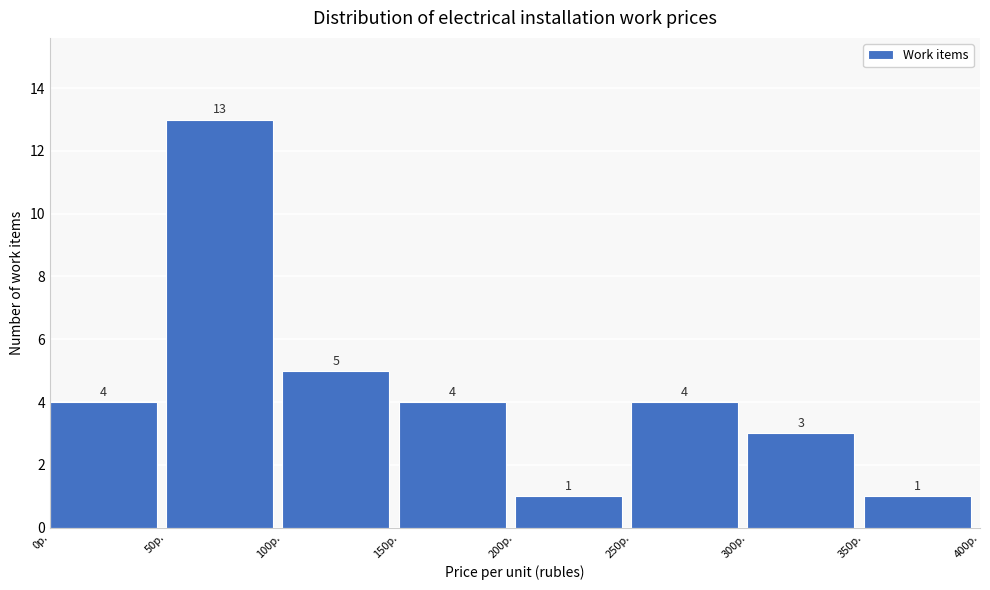

Reading left to right, transcribe this chart: for each bar, give the range it covers on the x-axis and its height.

0 to 50: 4
50 to 100: 13
100 to 150: 5
150 to 200: 4
200 to 250: 1
250 to 300: 4
300 to 350: 3
350 to 400: 1